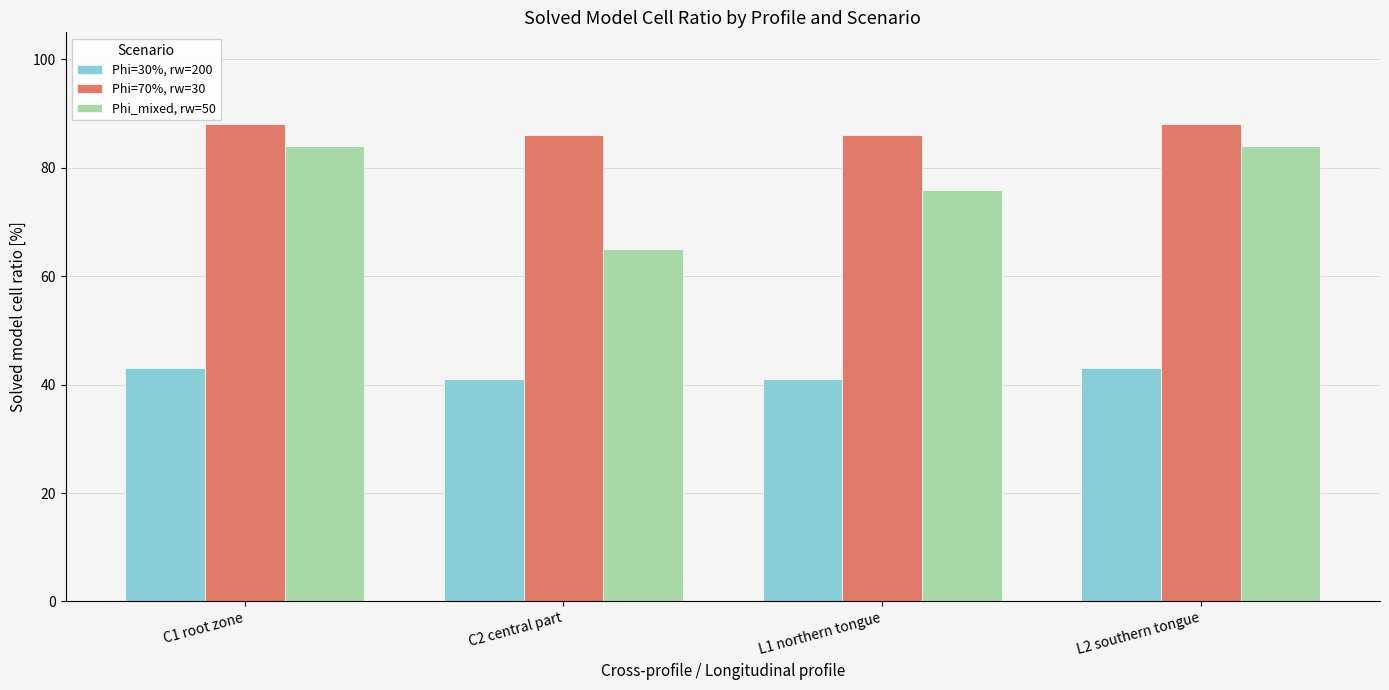

Is the value of Phi_mixed, rw=50 at L2 southern tongue greater than the value of Phi=70%, rw=30 at C1 root zone?

No